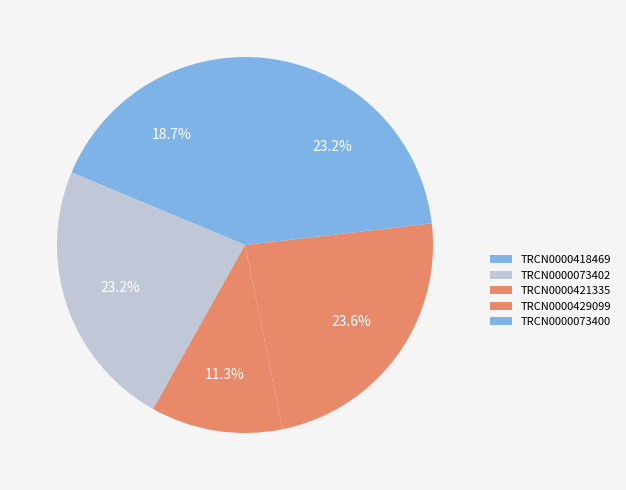

Which category has the smallest portion of the pie?

TRCN0000421335